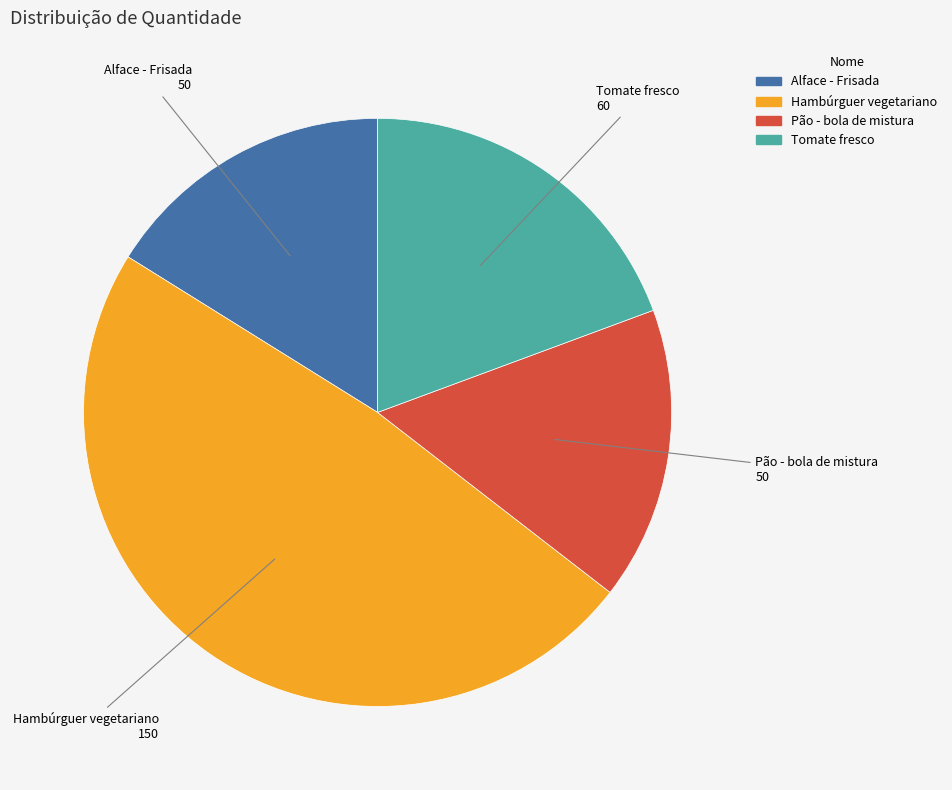

What is the largest slice in the pie chart?

Hambúrguer vegetariano